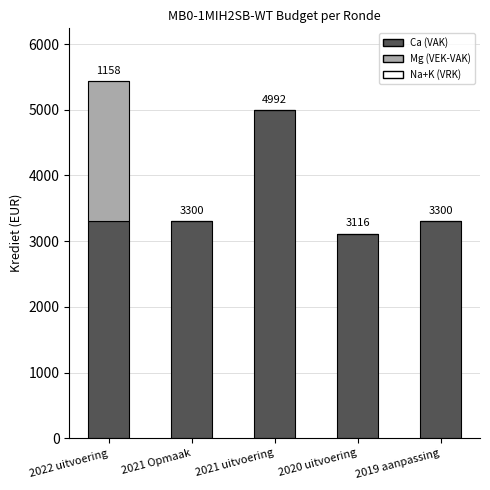

How many data points does each series have?

5